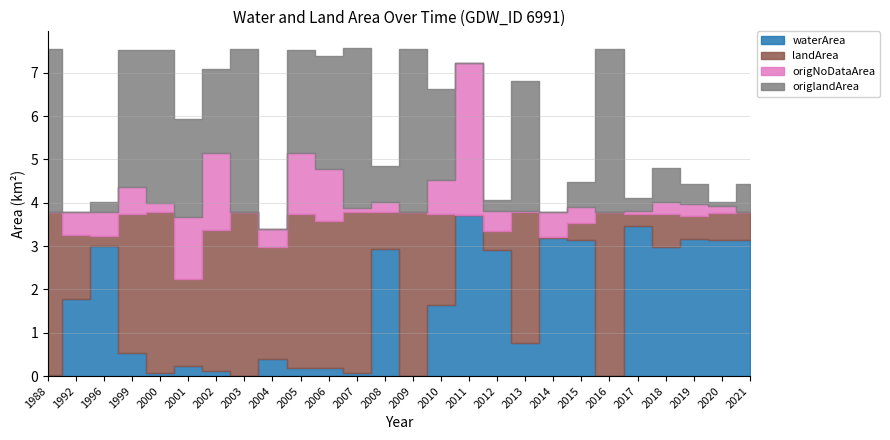

Is it true that origlandArea equals 0.4 at 2012?

False